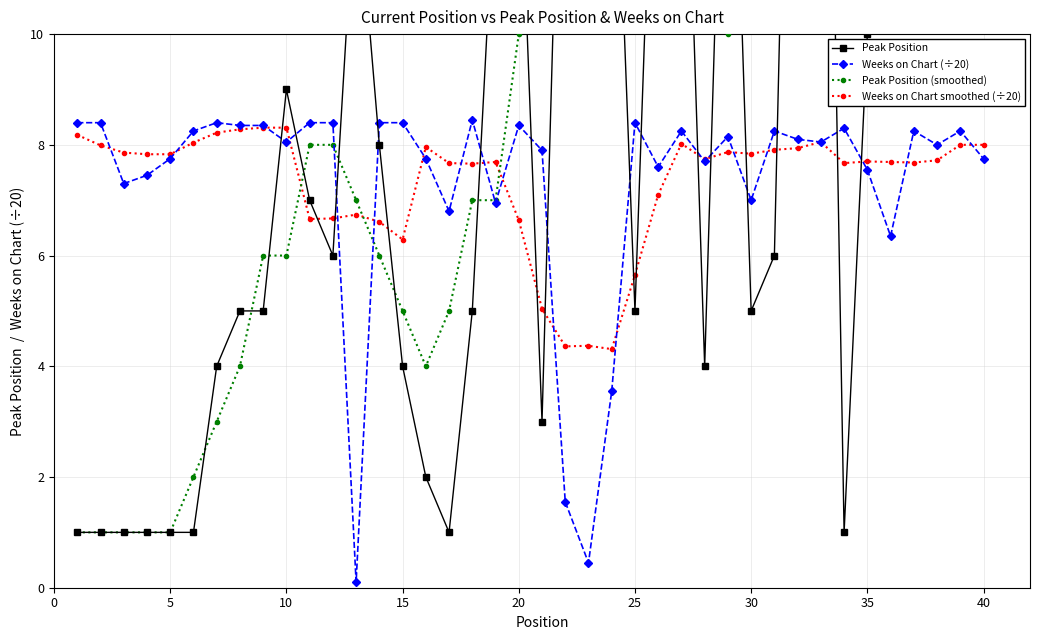

Count the number of categories in the chart.

40